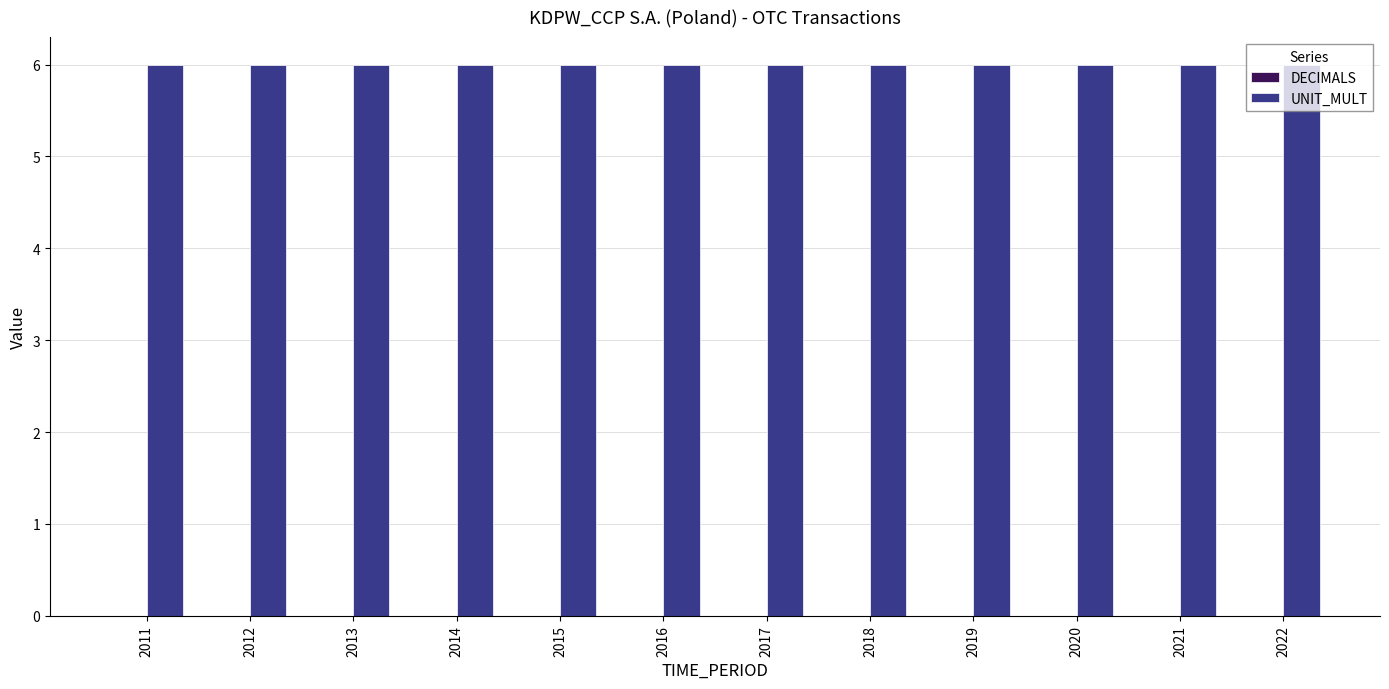

List the series in order of their peak value, lowest first.

DECIMALS, UNIT_MULT